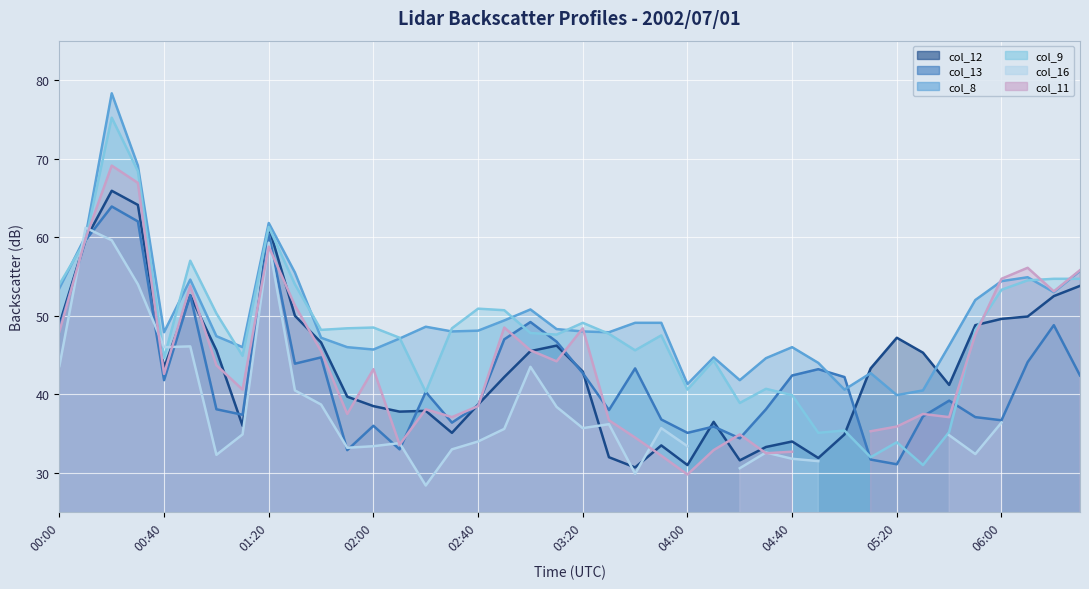

How many values in the col_8 series exceed 48?

19